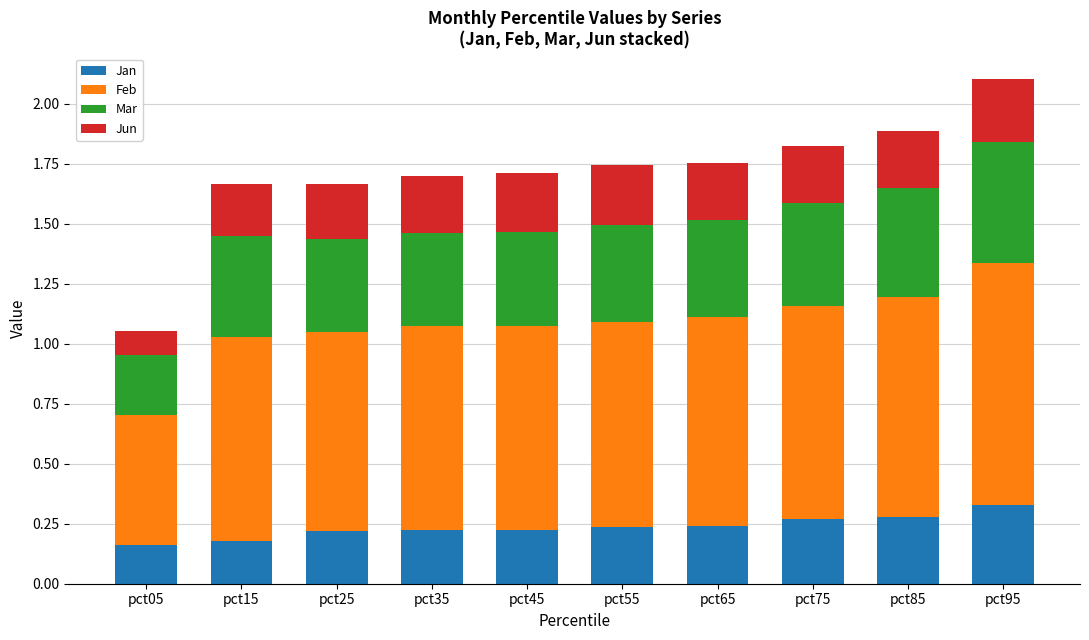

What is the total value across all series at pct85?

1.9